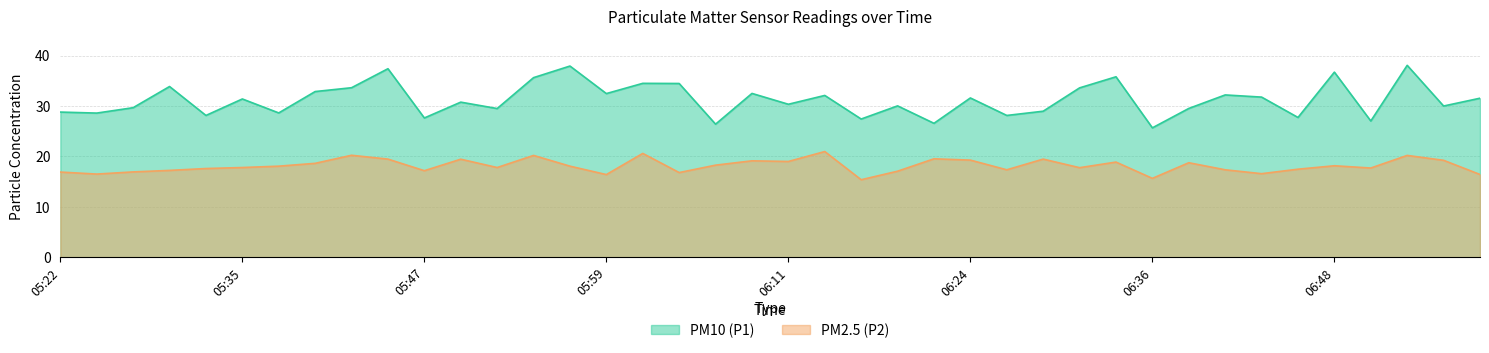

What is the highest value of the PM10 (P1) series?

38.1